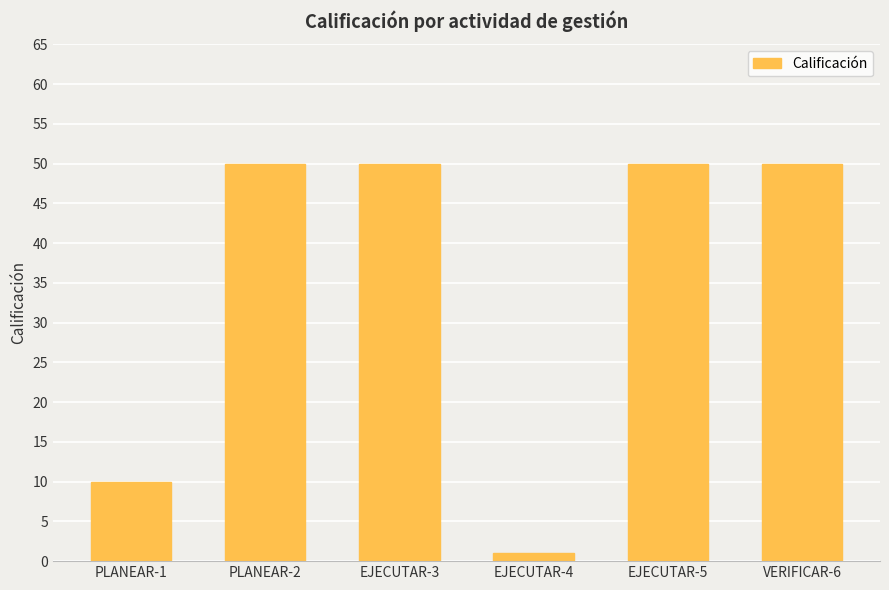

The chart shows a value of 50 at EJECUTAR-3. True or false?

True